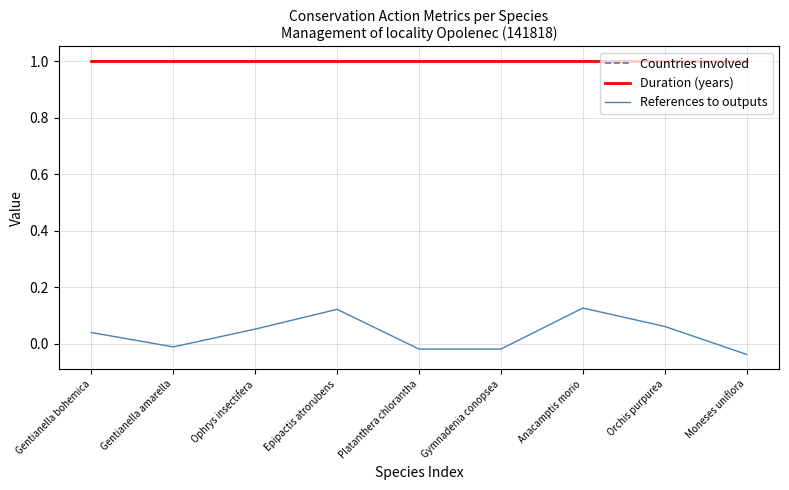

At which category is the sum across all series the highest?

Anacamptis morio